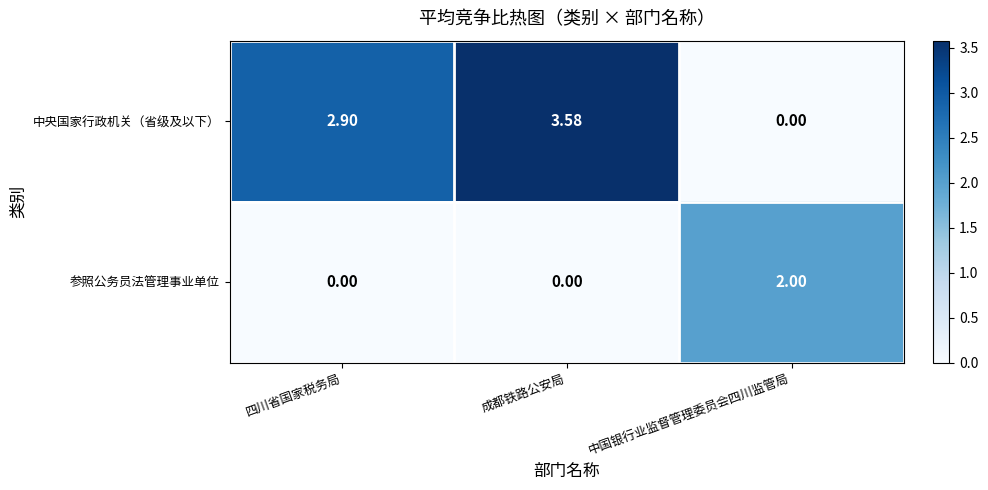

At which label does 中央国家行政机关（省级及以下） first exceed 2?

四川省国家税务局